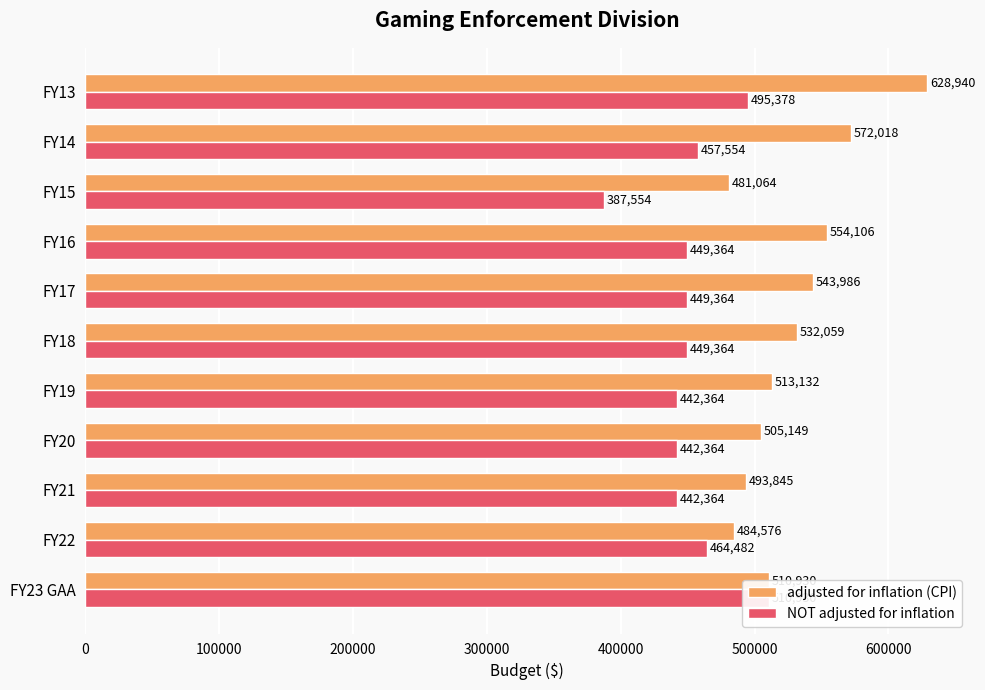

Which series has the largest total across all categories?

adjusted for inflation (CPI)